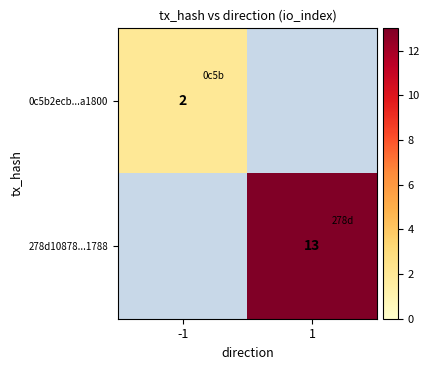

Count the number of categories in the chart.

2